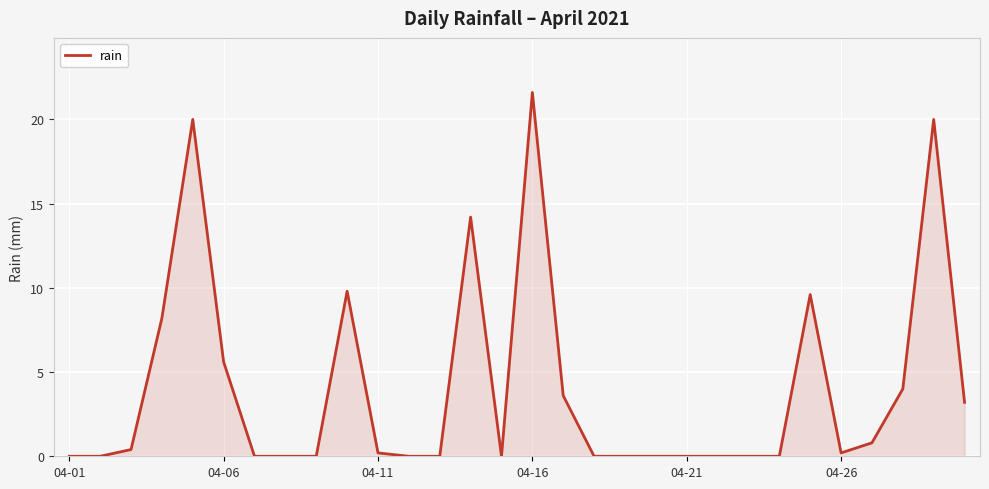

What is the difference between the maximum and minimum values?

21.6